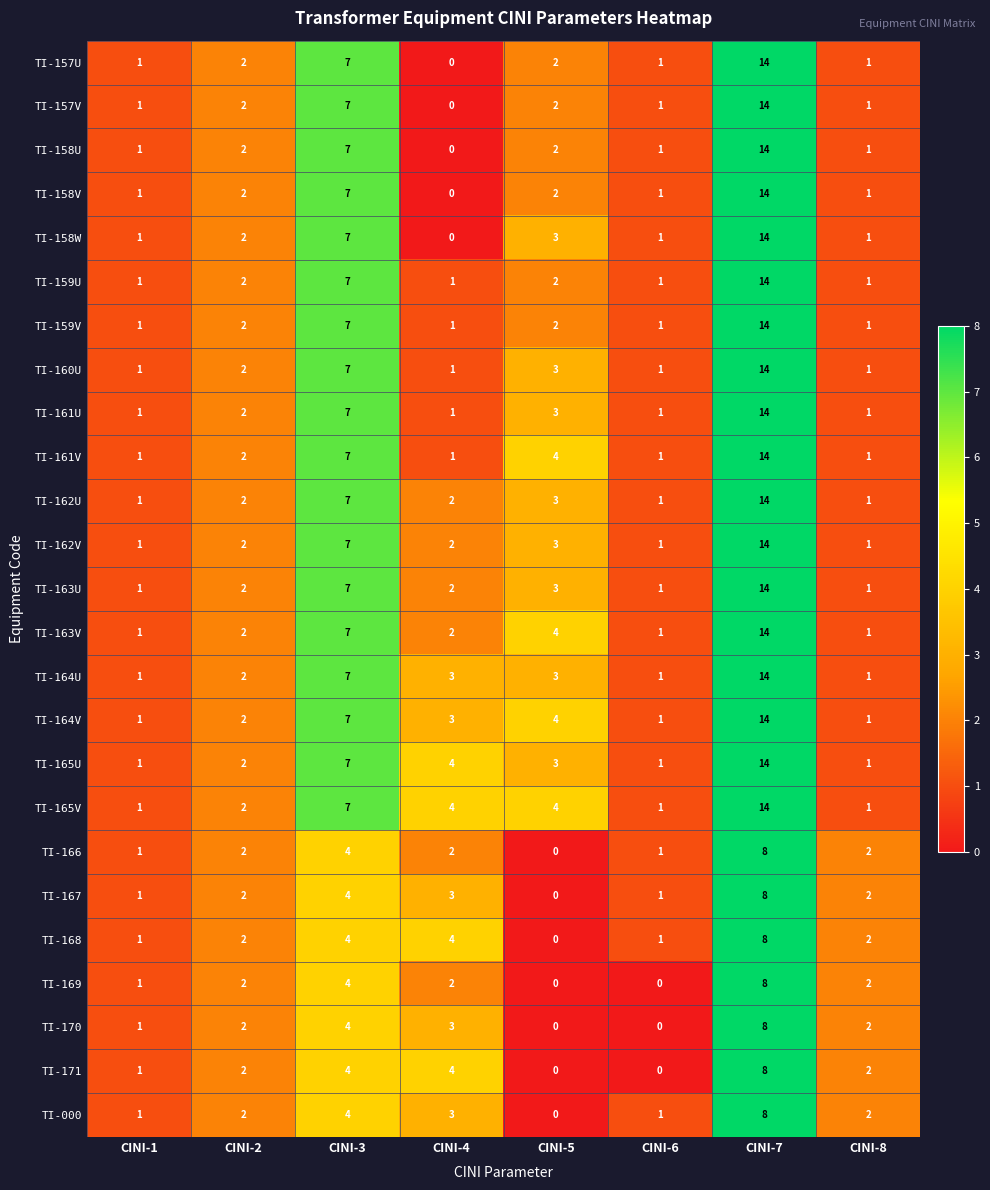

What is the spread (max minus min) of values at CINI-3?

3